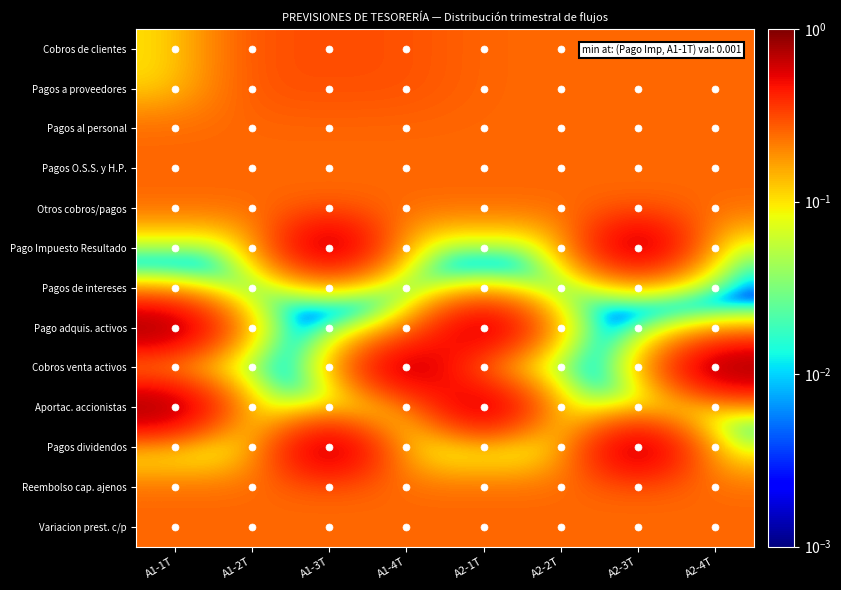

Which series has the widest spread of values?

Pago Impuesto Resultado